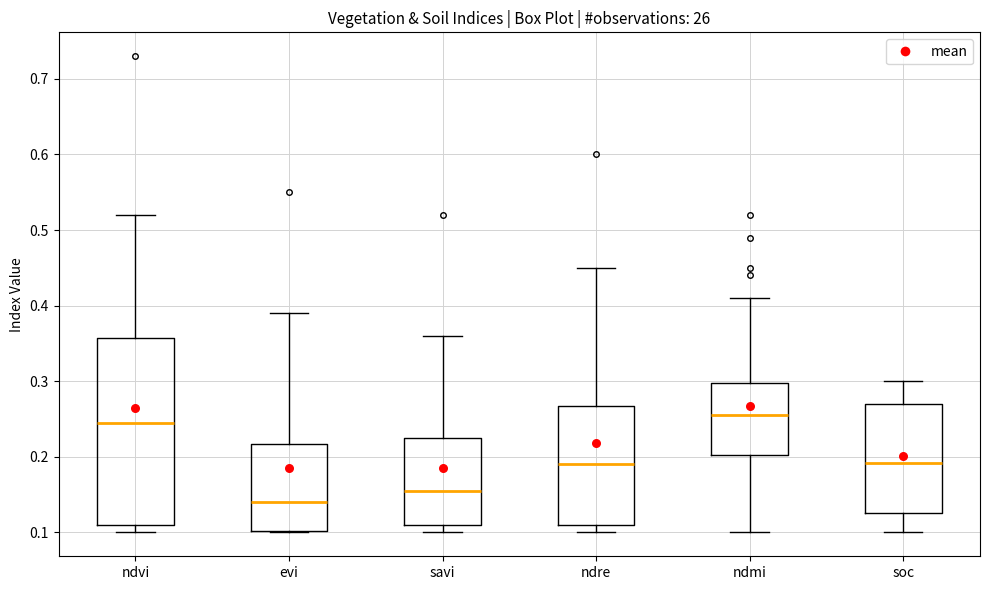

Where does the upper whisker of the box for ndmi end on the y-axis? The values are not printed on the chart, so give them approximately, as read against the axis.

0.41